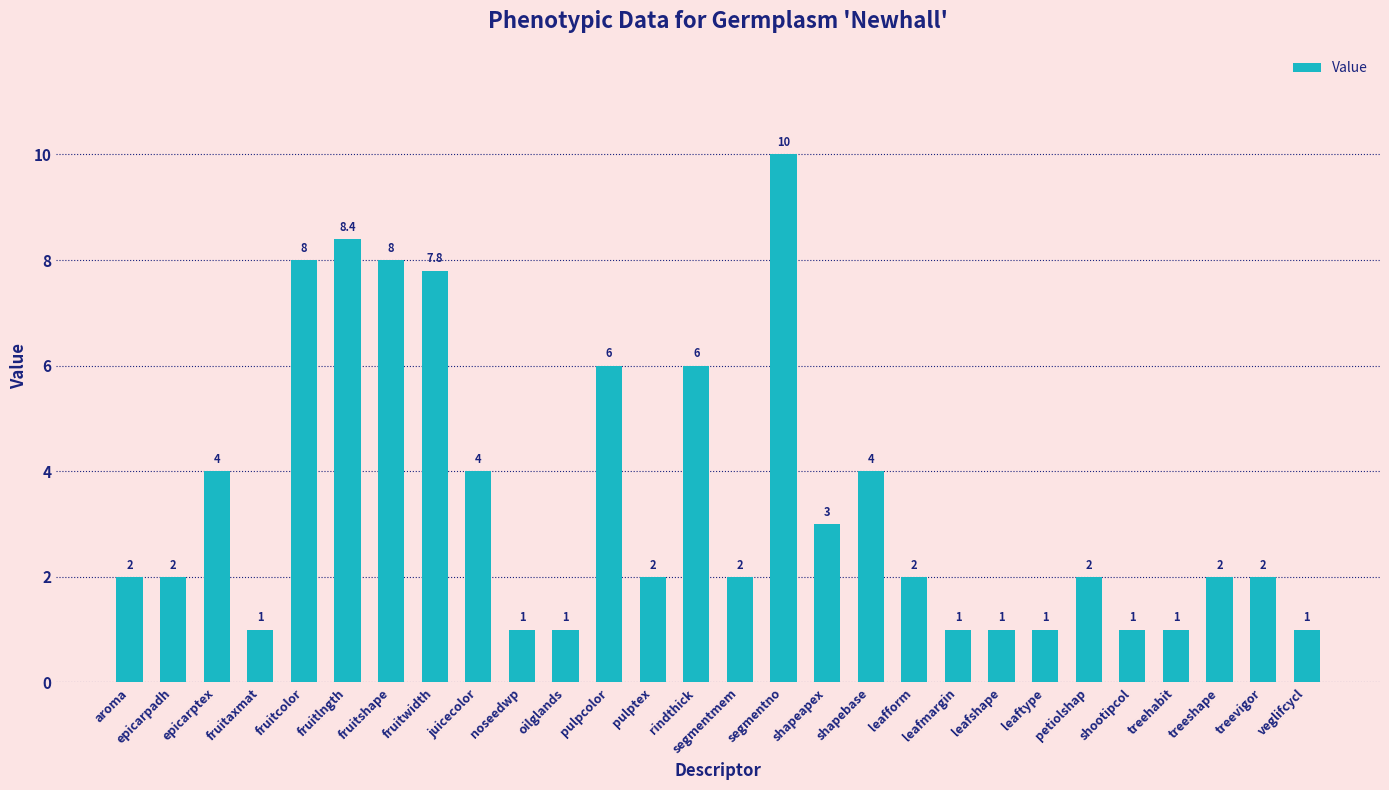

What is the sum of all values?

94.2